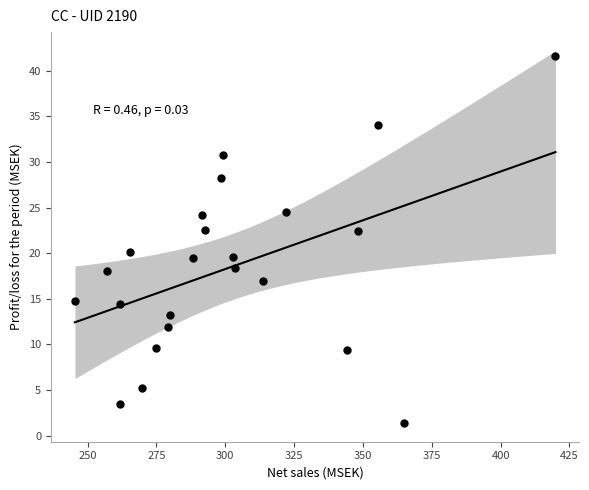

What Y value in the scatter plot is closest to 21?

20.1